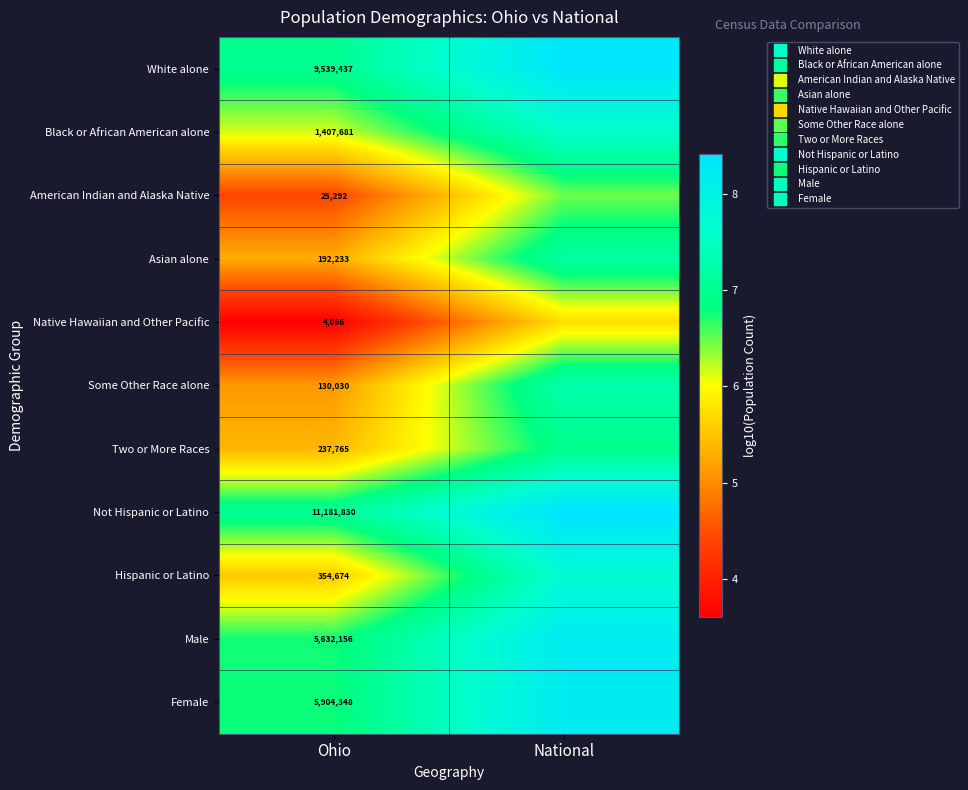

At which label does Asian alone reach its minimum?

Ohio